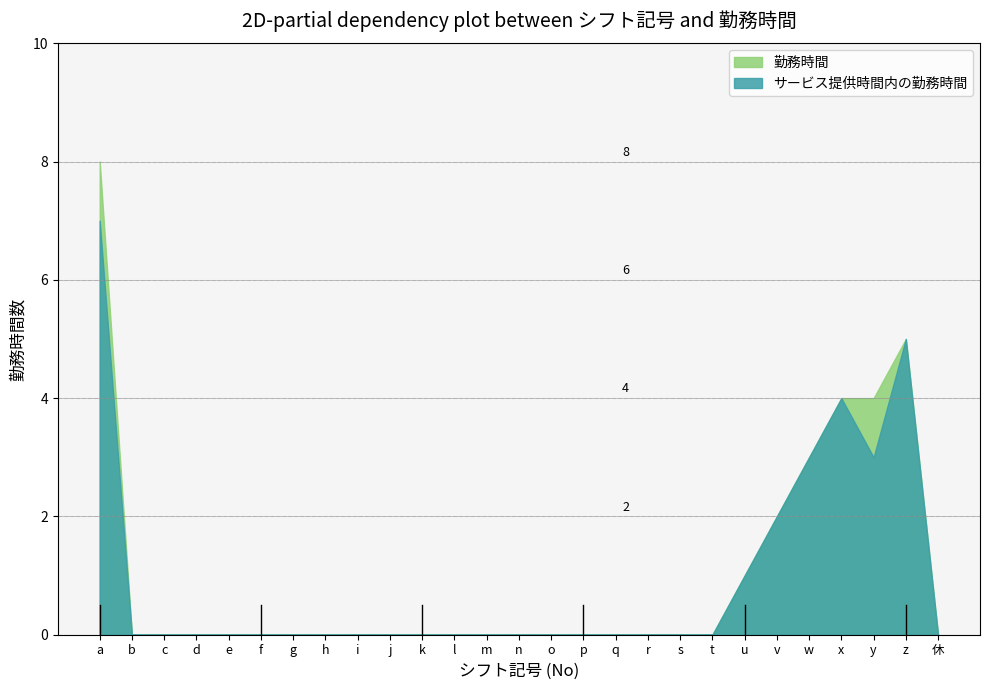

What are all the series names shown in the legend?

勤務時間, サービス提供時間内の勤務時間